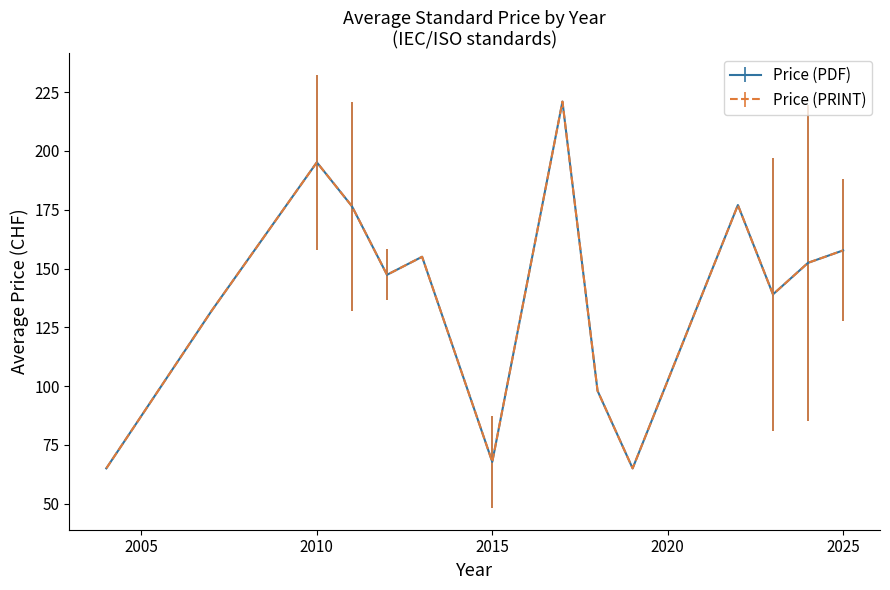

Reading left to right, extract all data points from this chart.

Price (PDF): 2004=65.0	2007=132.0	2010=195.2	2011=176.5	2012=147.3	2013=155.0	2015=67.8	2017=221.0	2018=98.0	2019=65.0	2022=177.0	2023=139.0	2024=152.4	2025=157.7
Price (PRINT): 2004=65.0	2007=132.0	2010=195.2	2011=176.5	2012=147.3	2013=155.0	2015=67.8	2017=221.0	2018=98.0	2019=65.0	2022=177.0	2023=139.0	2024=152.4	2025=157.7